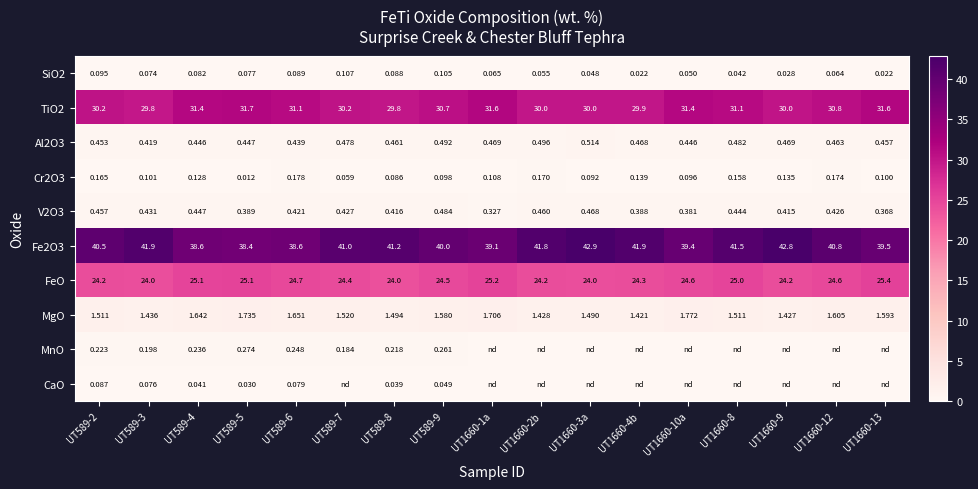

List the labels in order of Fe2O3 value, smallest first.

UT589-5, UT589-4, UT589-6, UT1660-1a, UT1660-10a, UT1660-13, UT589-9, UT589-2, UT1660-12, UT589-7, UT589-8, UT1660-8, UT1660-2b, UT589-3, UT1660-4b, UT1660-9, UT1660-3a